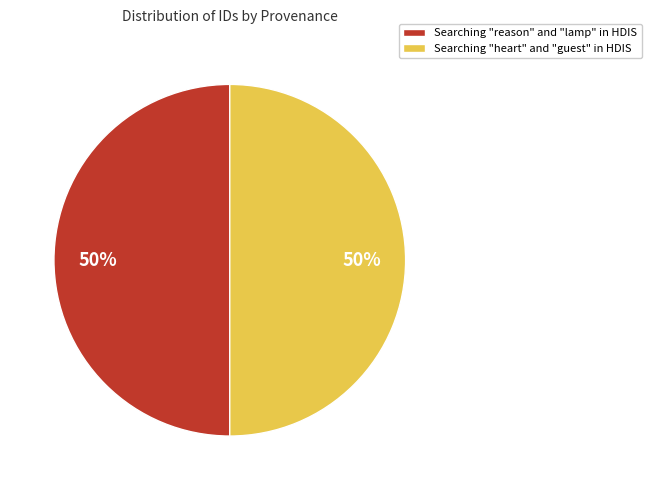

True or false: Searching "heart" and "guest" in HDIS accounts for 50% of the total.

True